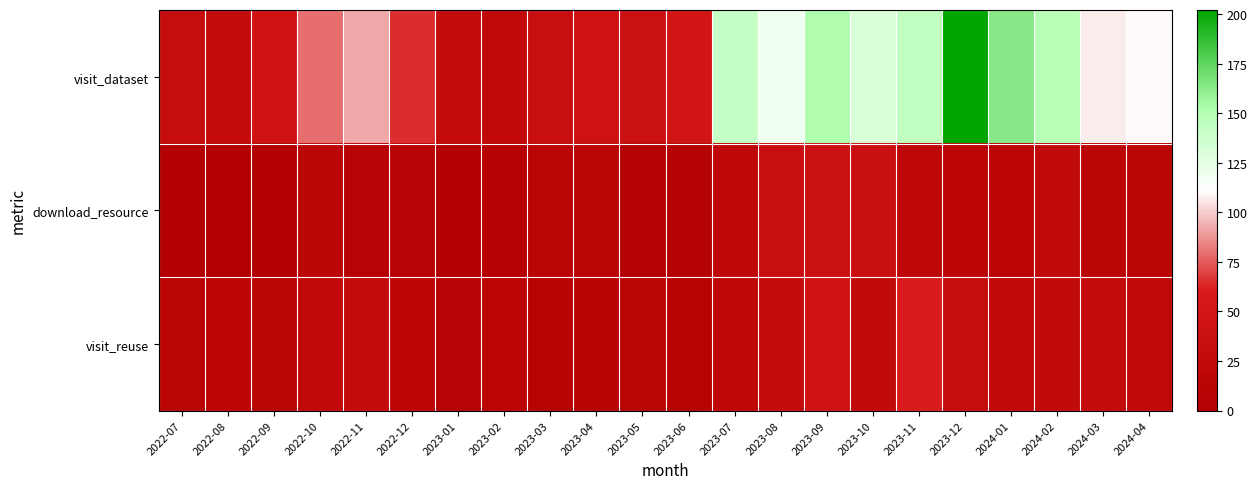

Reading left to right, list all the values displayed in this chart.

visit_dataset: 2022-07=31	2022-08=30	2022-09=45	2022-10=79	2022-11=92	2022-12=65	2023-01=29	2023-02=23	2023-03=34	2023-04=44	2023-05=38	2023-06=49	2023-07=141	2023-08=118	2023-09=152	2023-10=131	2023-11=144	2023-12=202	2024-01=164	2024-02=148	2024-03=107	2024-04=110
download_resource: 2022-07=1	2022-08=1	2022-09=3	2022-10=17	2022-11=8	2022-12=10	2023-01=1	2023-02=7	2023-03=13	2023-04=15	2023-05=6	2023-06=6	2023-07=21	2023-08=34	2023-09=38	2023-10=37	2023-11=19	2023-12=16	2024-01=16	2024-02=24	2024-03=15	2024-04=12
visit_reuse: 2022-07=13	2022-08=18	2022-09=13	2022-10=23	2022-11=27	2022-12=18	2023-01=8	2023-02=14	2023-03=9	2023-04=11	2023-05=12	2023-06=9	2023-07=19	2023-08=29	2023-09=46	2023-10=24	2023-11=61	2023-12=31	2024-01=23	2024-02=24	2024-03=27	2024-04=22